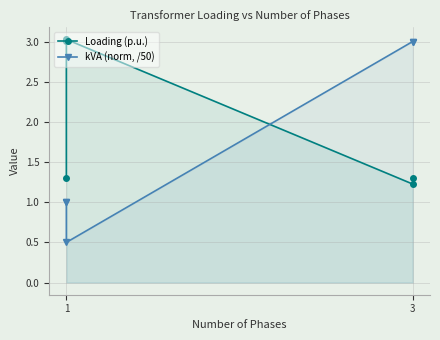

In Loading (p.u.), how many points are lower than both neighbors (excluding endpoints)?

1